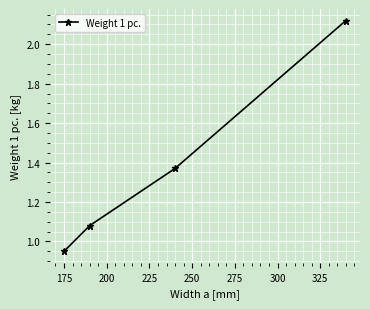

What is the difference between the maximum and minimum values?

1.2